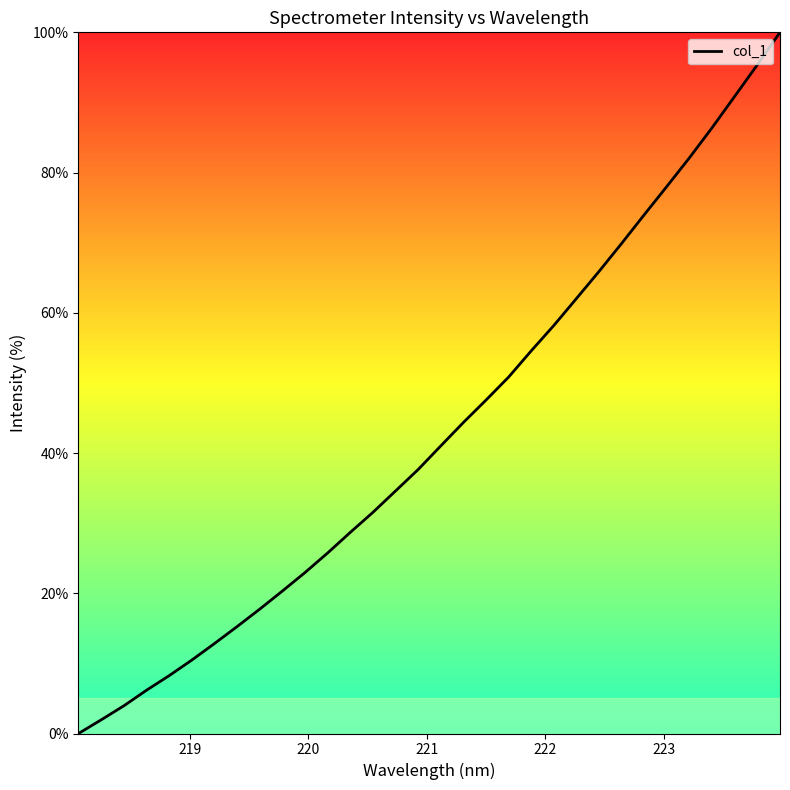

What is the difference between the second highest and minimum values?

95.4